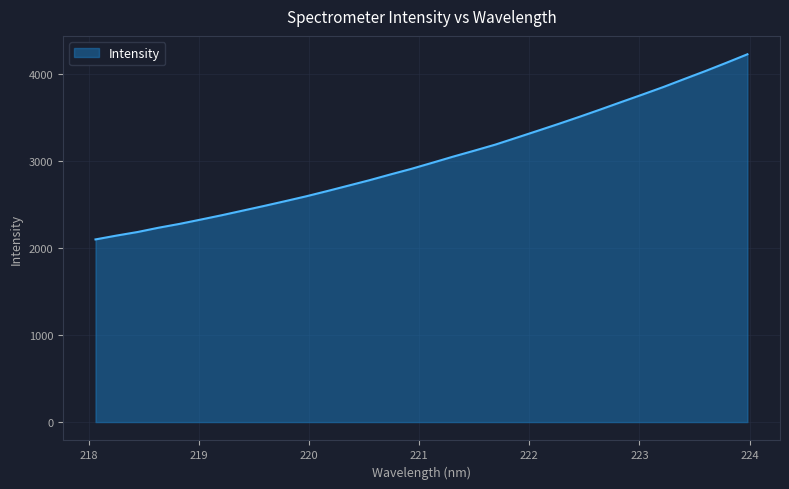

What is the smallest value displayed?

2097.2